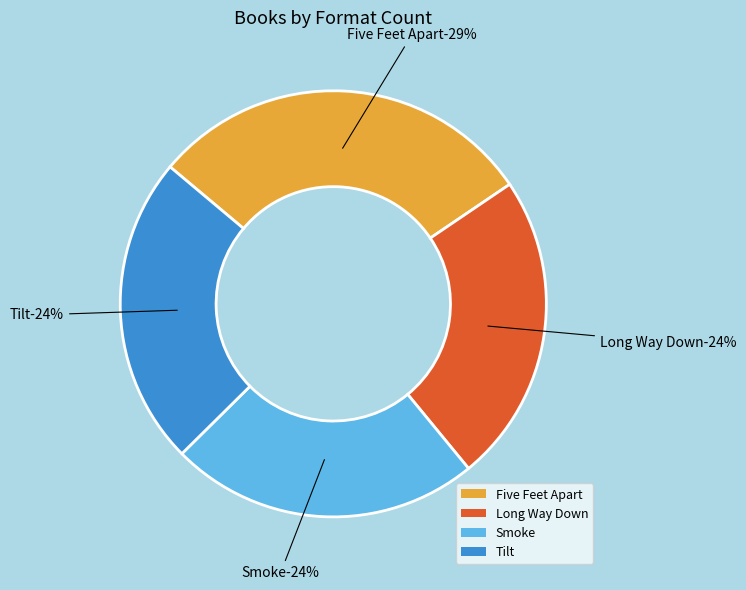

Rank the categories by value from lowest to highest.

Long Way Down, Smoke, Tilt, Five Feet Apart